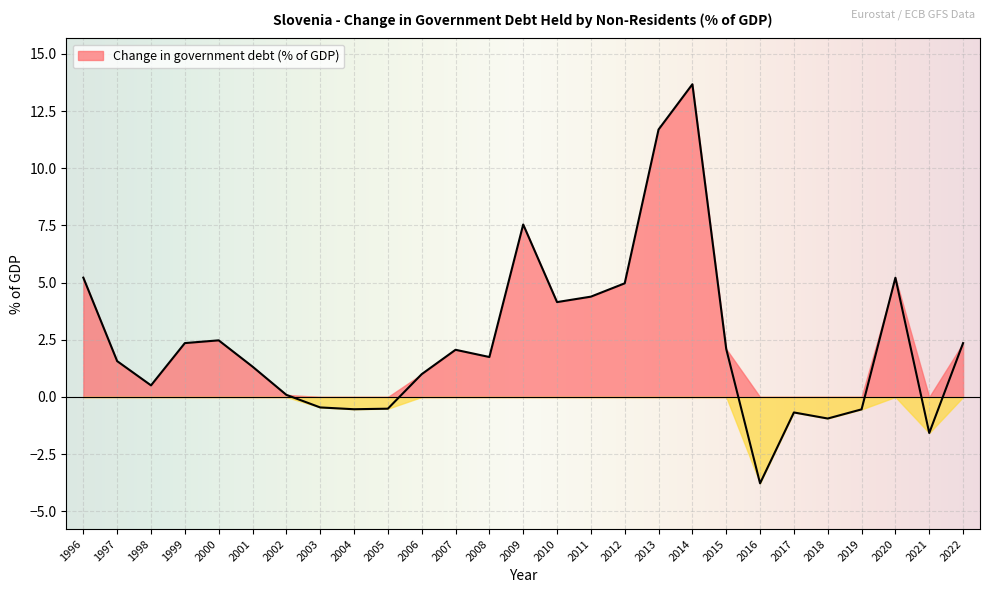

Where is the data nearest to the value 4?

2010